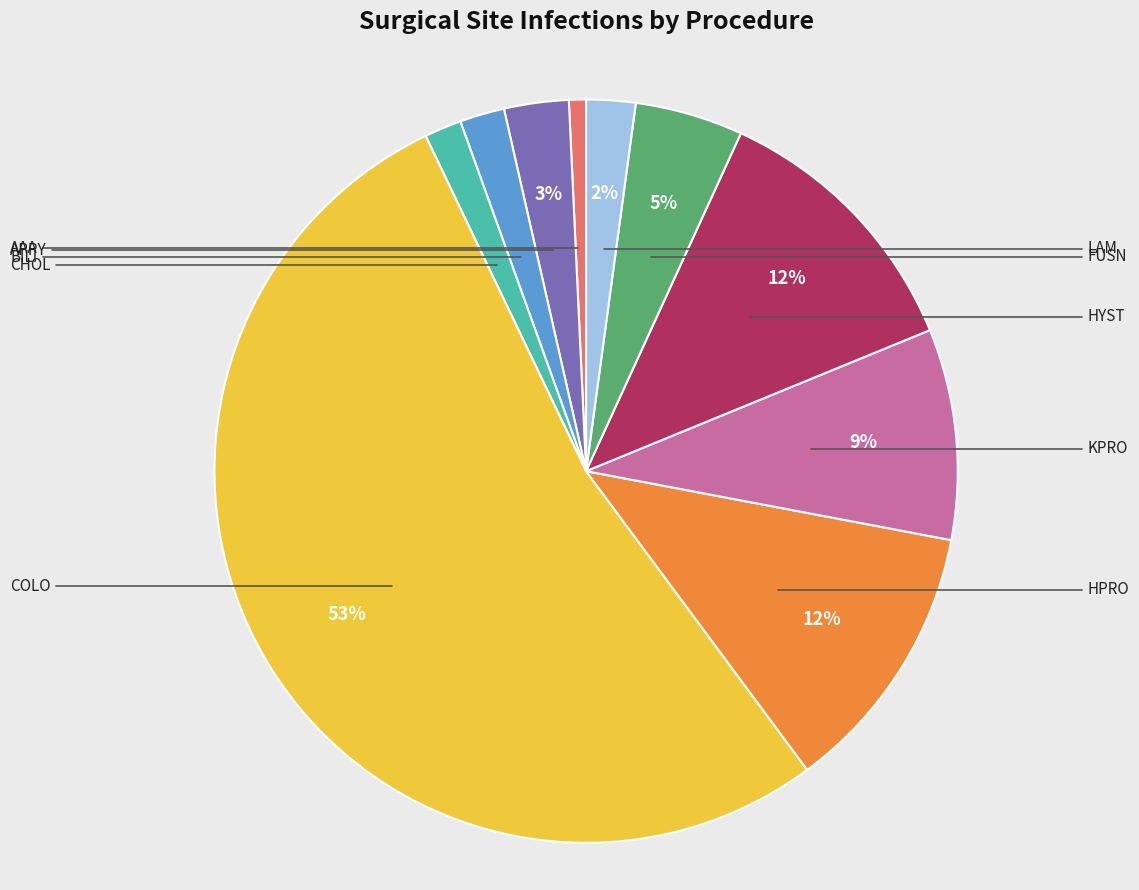

What is the smallest slice in the pie chart?

AAA